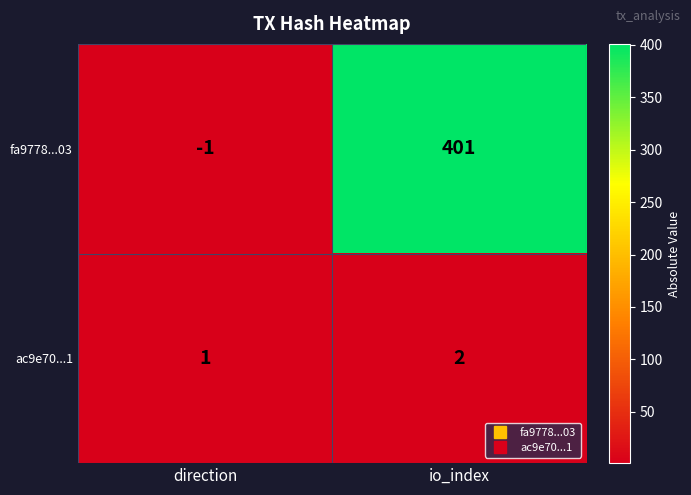

Where is ac9e70...1 nearest to the value 1?

direction